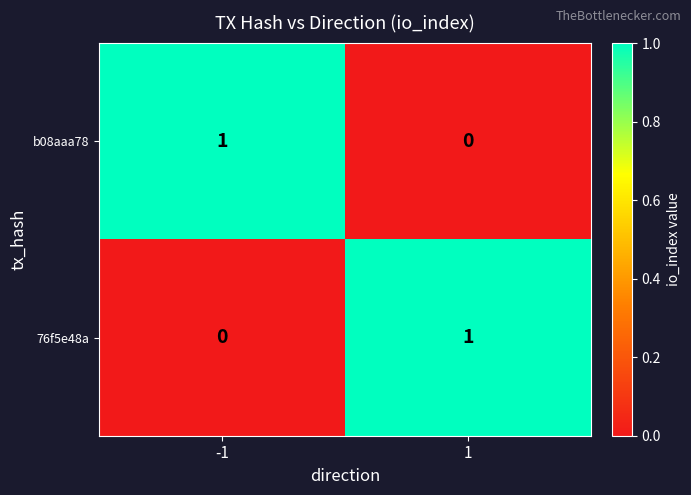

At -1, list the series in order from largest to smallest.

b08aaa78, 76f5e48a